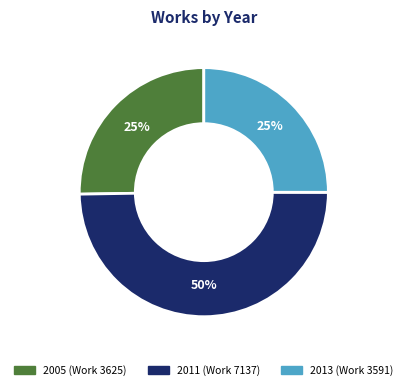

What is the ratio of the value at 2011 (Work 7137) to the value at 2013 (Work 3591)?

2.0